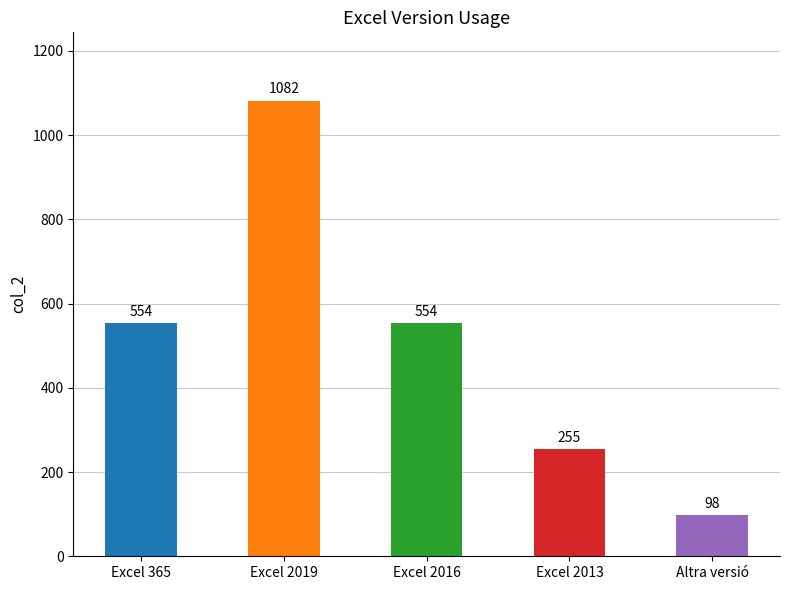

Reading left to right, extract all data points from this chart.

554	1082	554	255	98